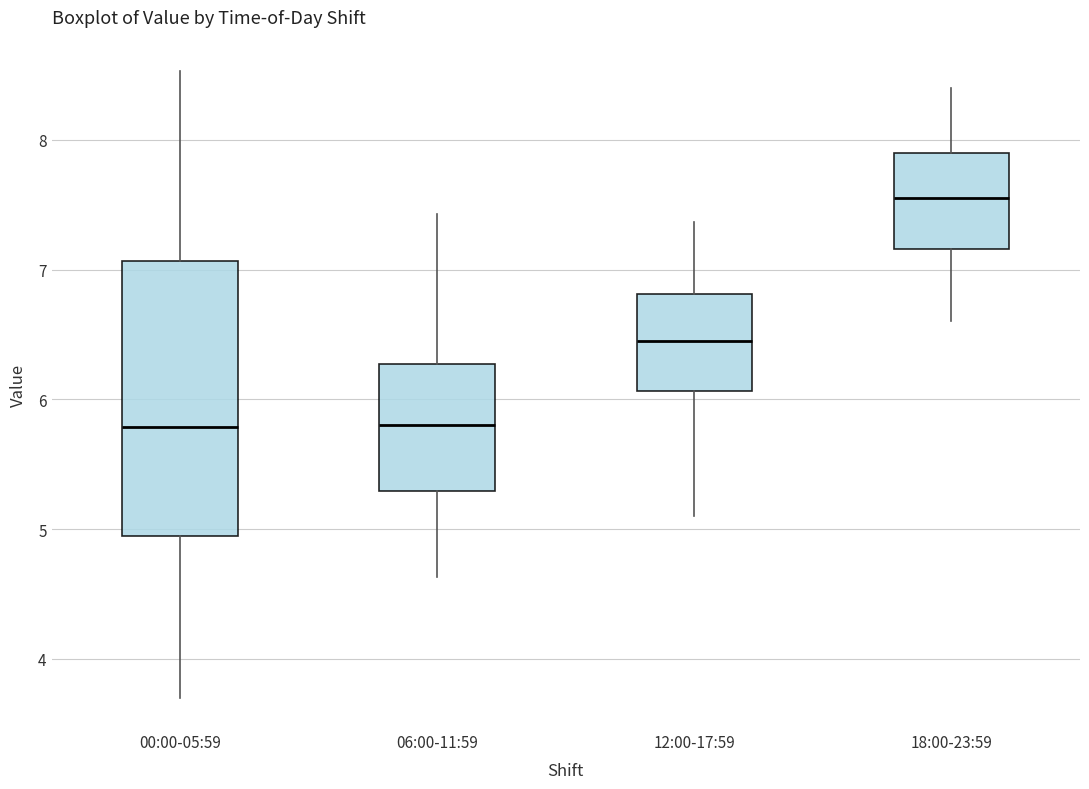

Where is the lower edge of the box for 12:00-17:59 on the y-axis? The values are not printed on the chart, so give them approximately, as read against the axis.

6.1